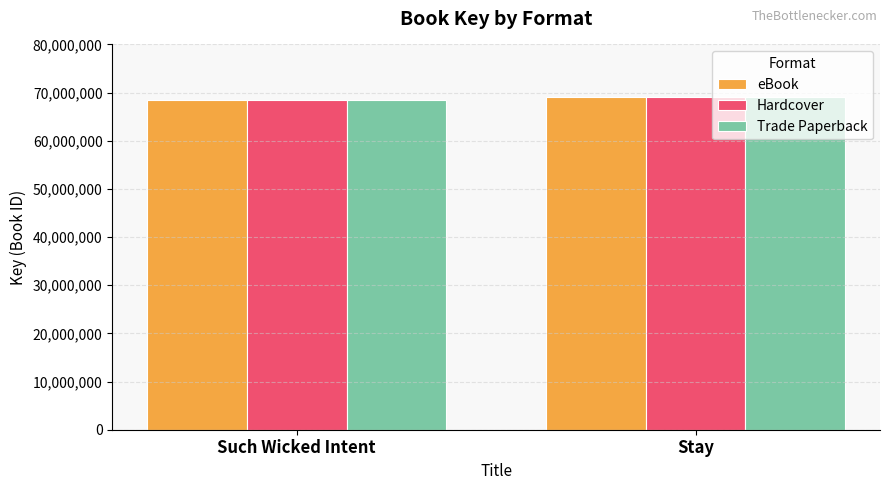

The eBook series shows 26528809 at Stay. True or false?

False